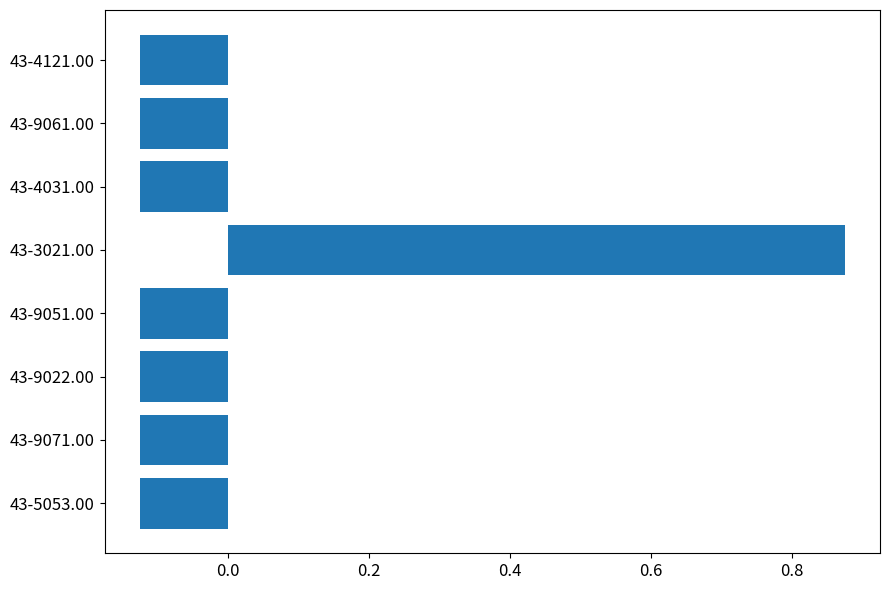

The value at 43-5053.00 is -0.0. True or false?

False